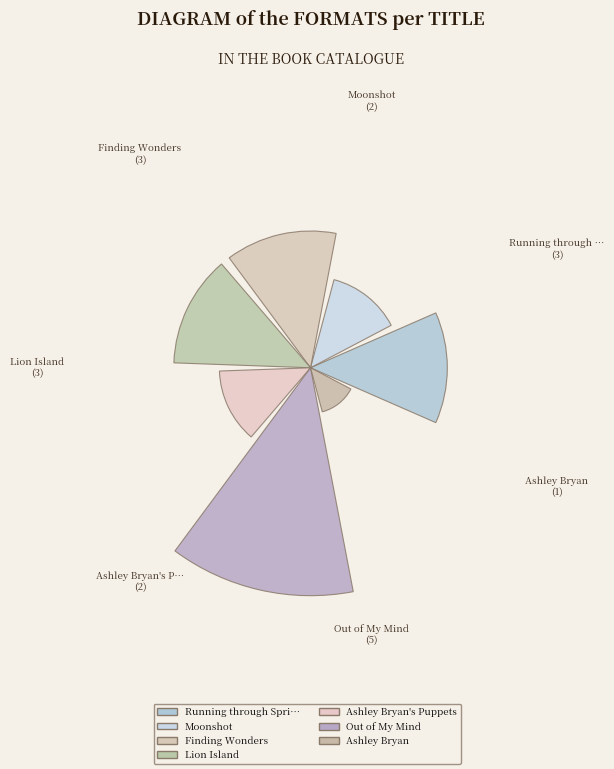

What percentage is the Lion Island slice, to the nearest percent?

16%